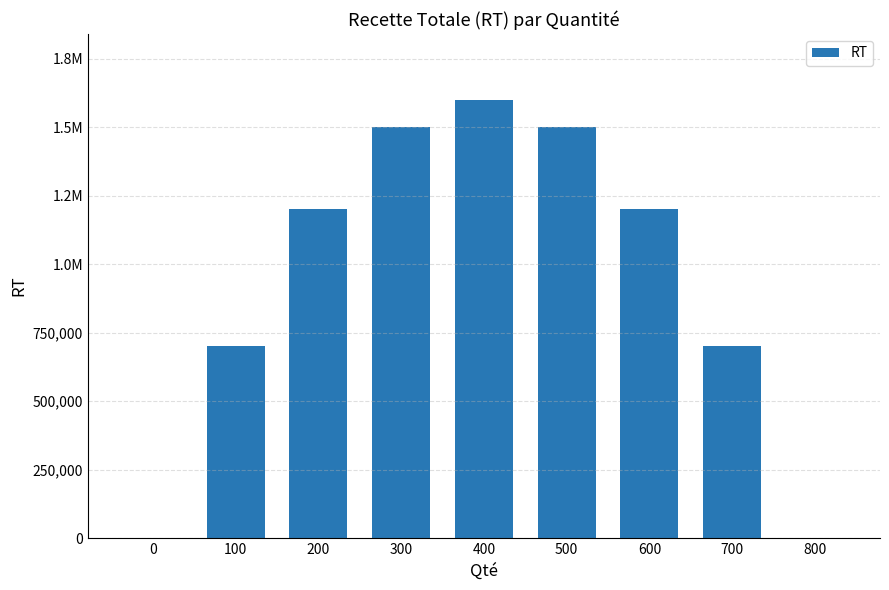

Reading left to right, list all the values displayed in this chart.

0	700000	1200000	1500000	1600000	1500000	1200000	700000	0